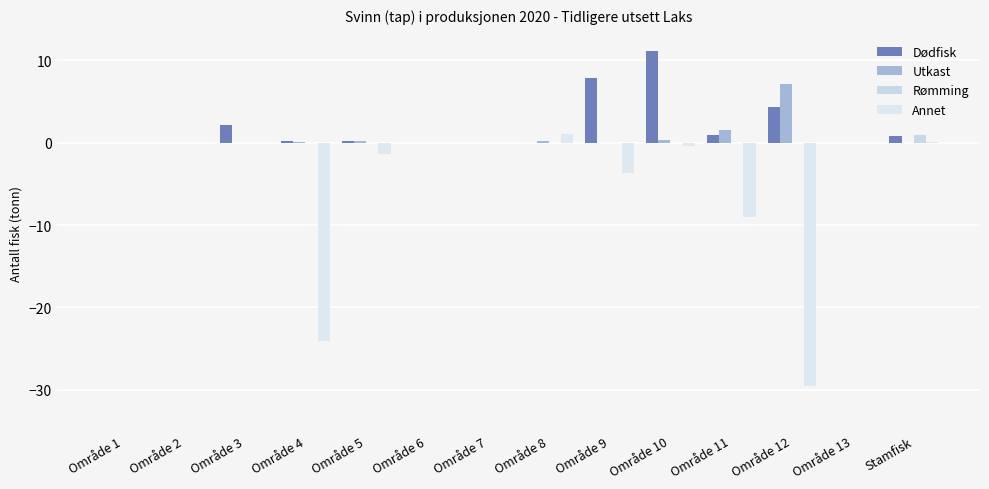

At Område 11, list the series in order from smallest to largest.

Annet, Rømming, Dødfisk, Utkast